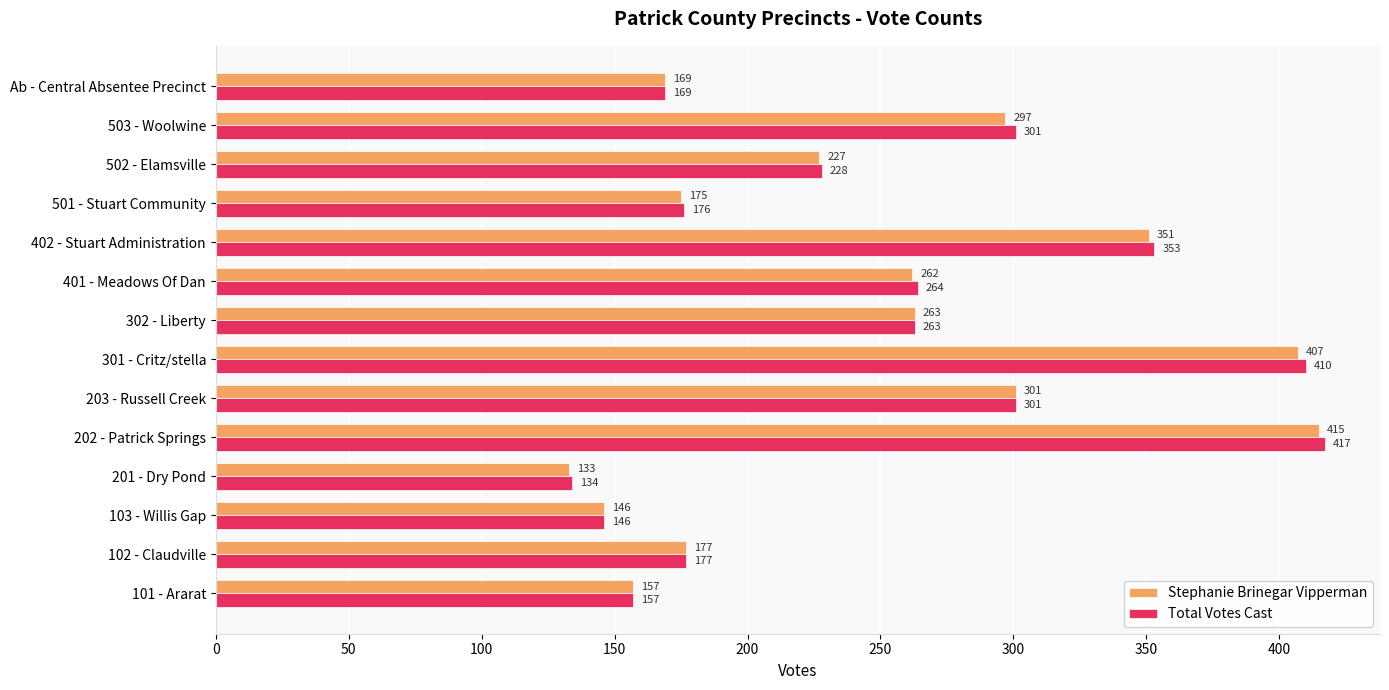

What is the approximate value of Total Votes Cast at 202 - Patrick Springs?

417